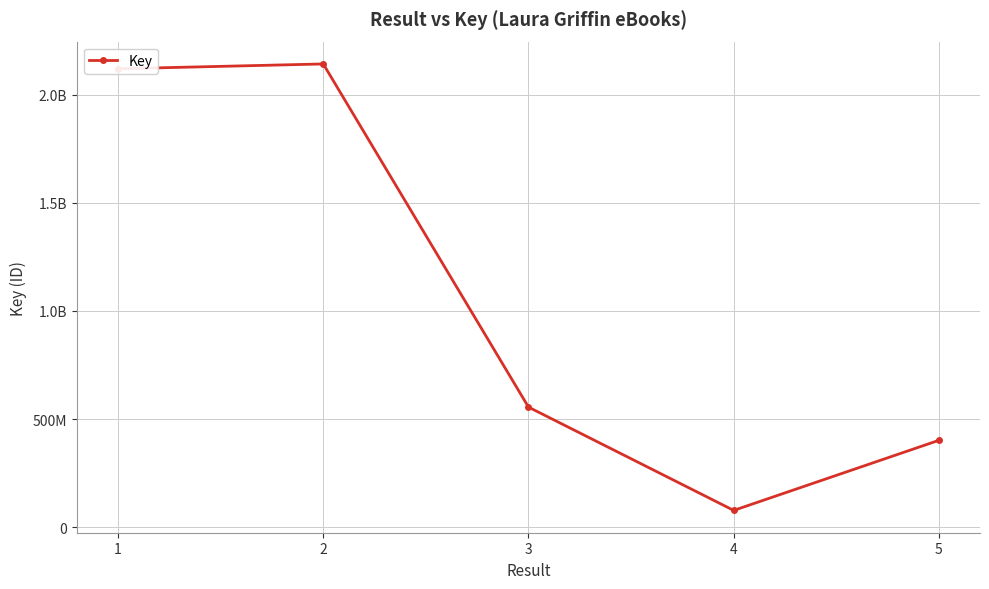

Is it true that the value at 5 is 401543176?

True